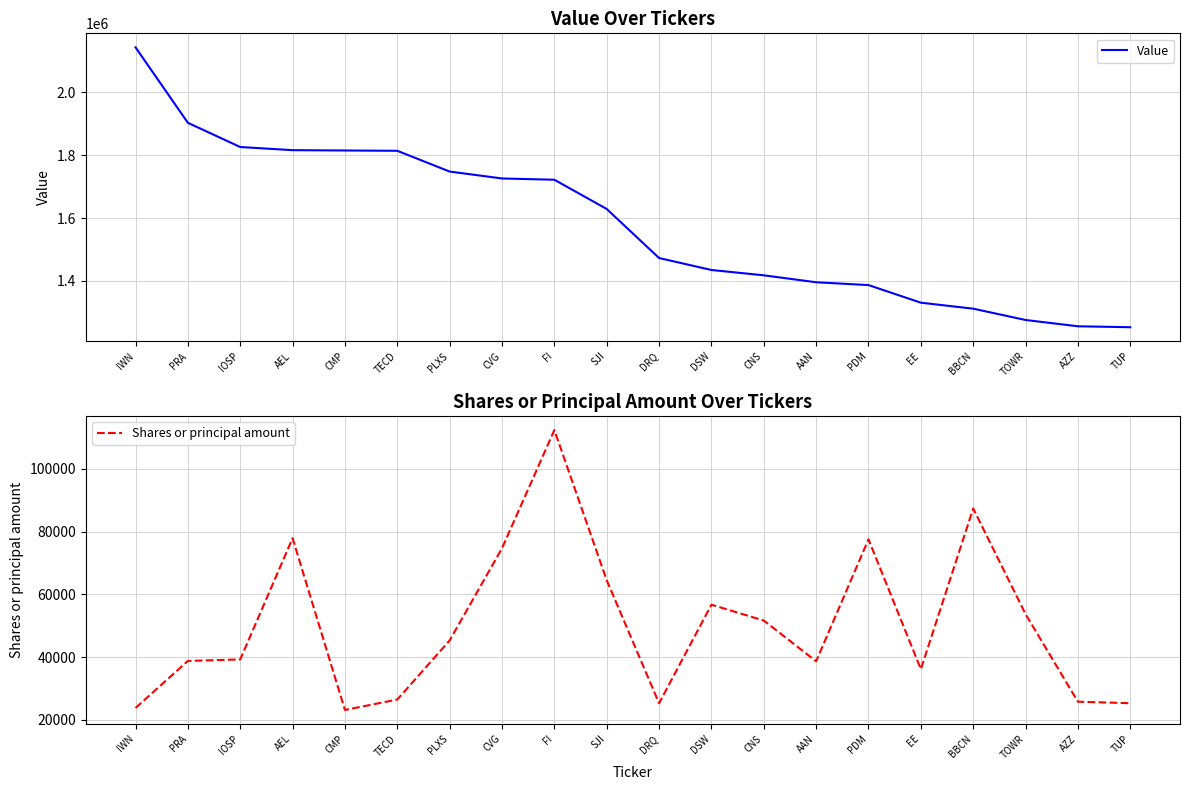

How many lines are shown in the chart?

2